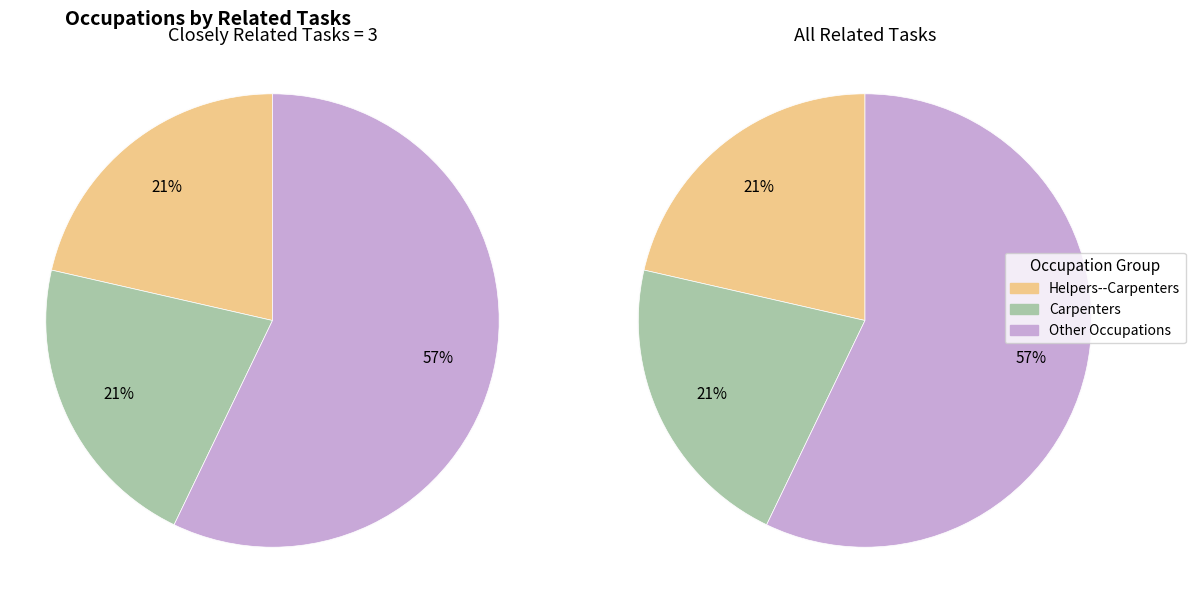

Does Cement Masons and Concrete Finishers account for over 50% of the chart?

No